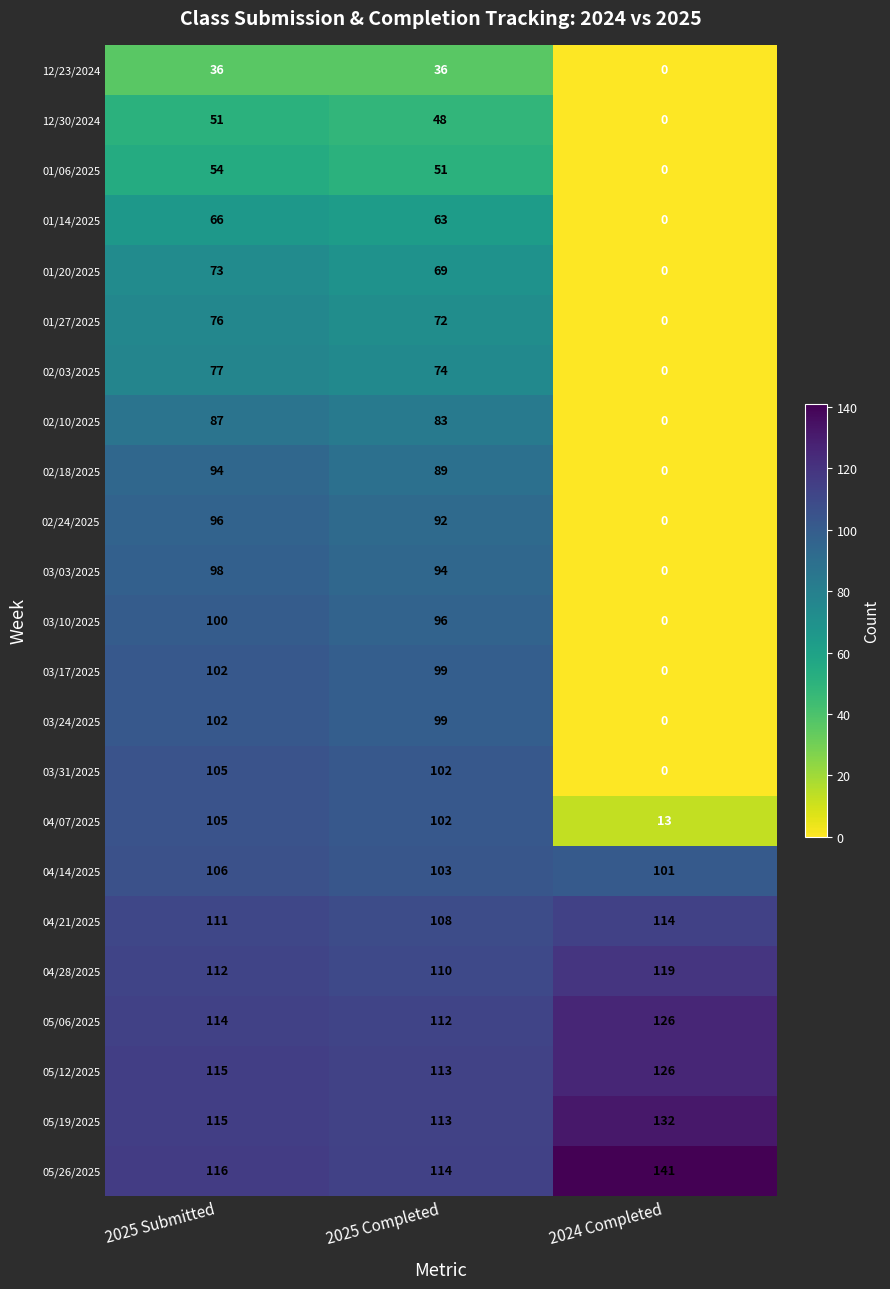

The value of 04/21/2025 at 2024 Completed is 26. True or false?

False